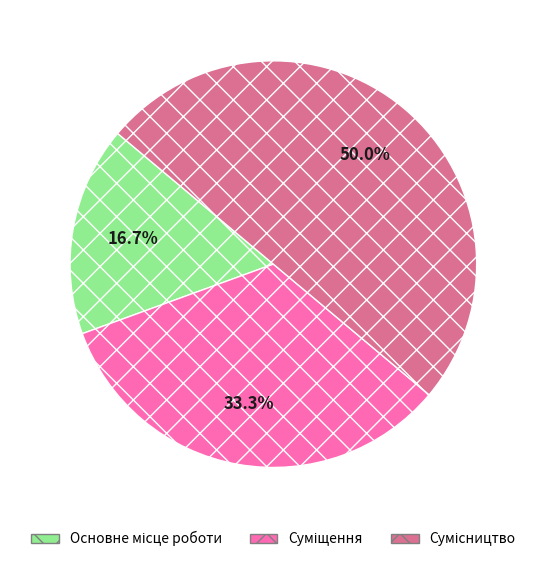

True or false: Основне місце роботи accounts for 17% of the total.

True